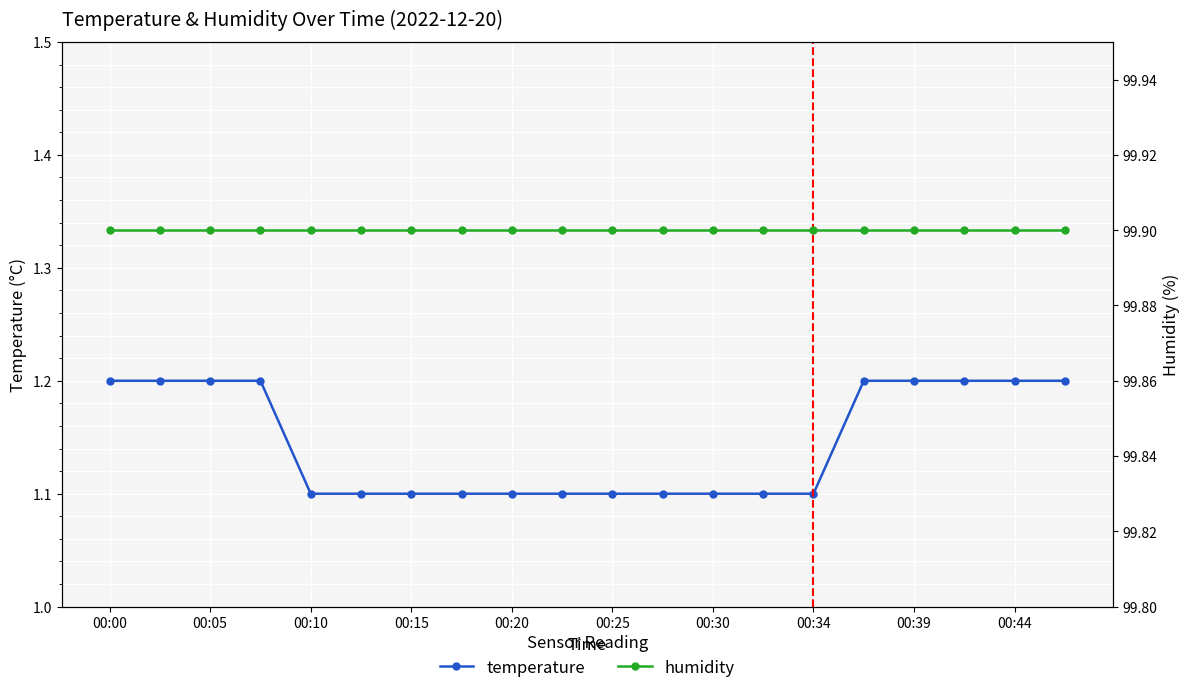

What is the value of the temperature point at the 20th from the left?

1.2